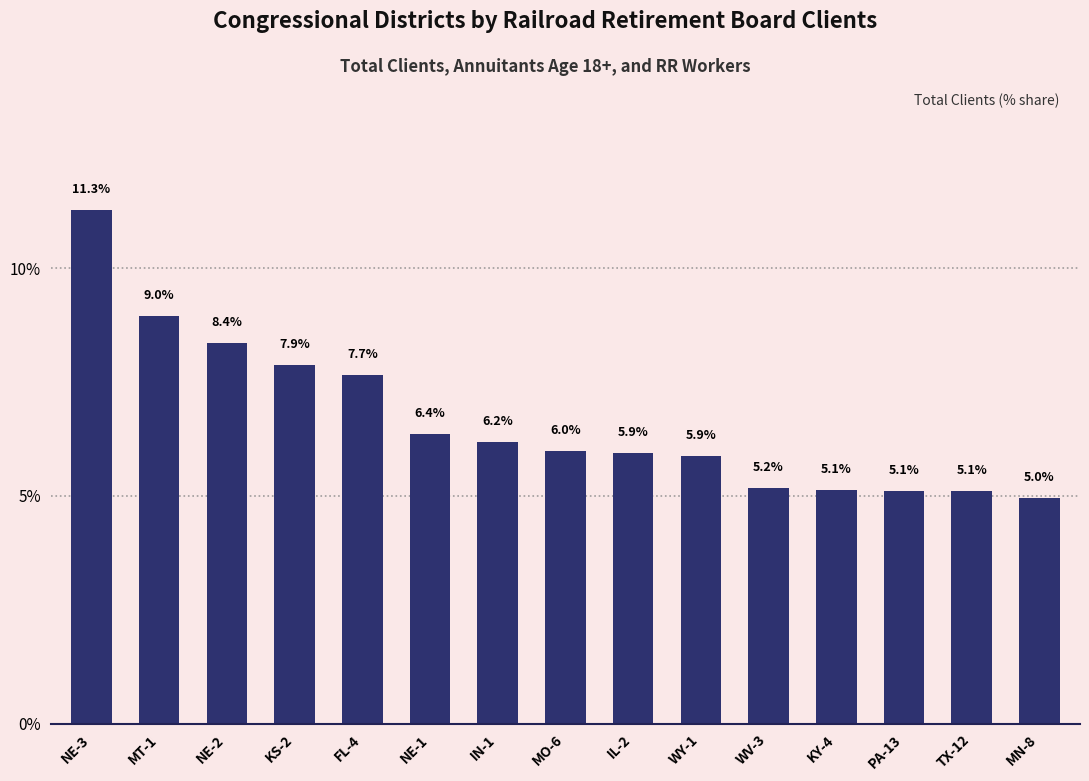

The chart shows a value of 6.0 at MO-6. True or false?

True